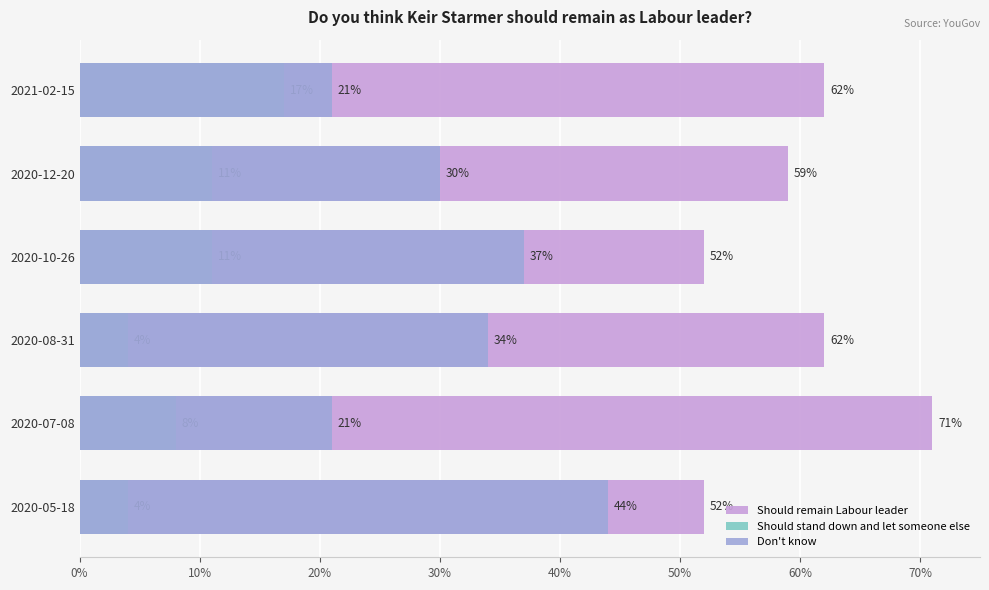

Which has a higher value, 2020-07-08 or 2020-05-18?

2020-07-08